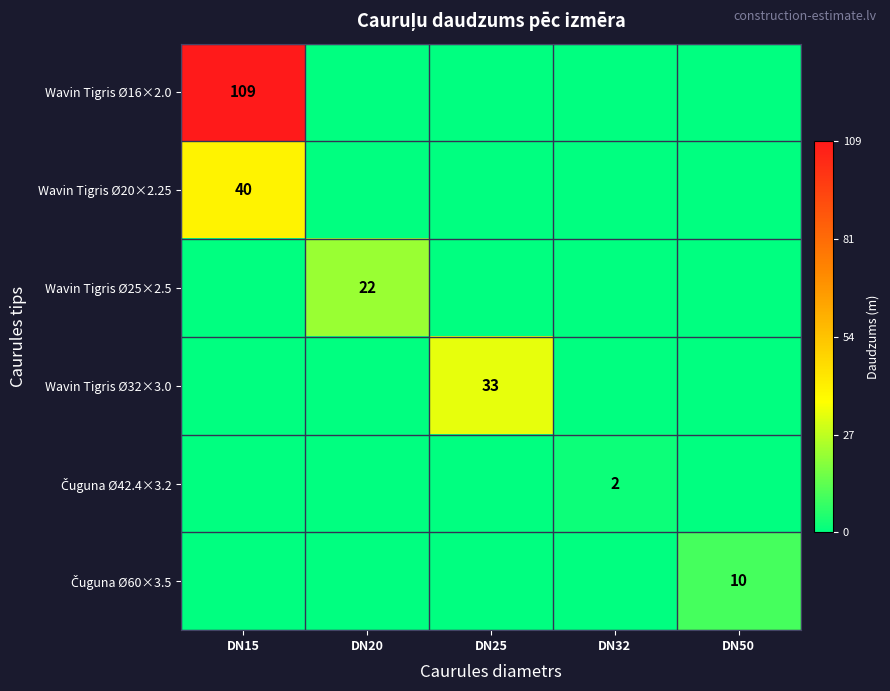

Is it true that Wavin Tigris Ø20×2.25 equals 8 at DN15?

False